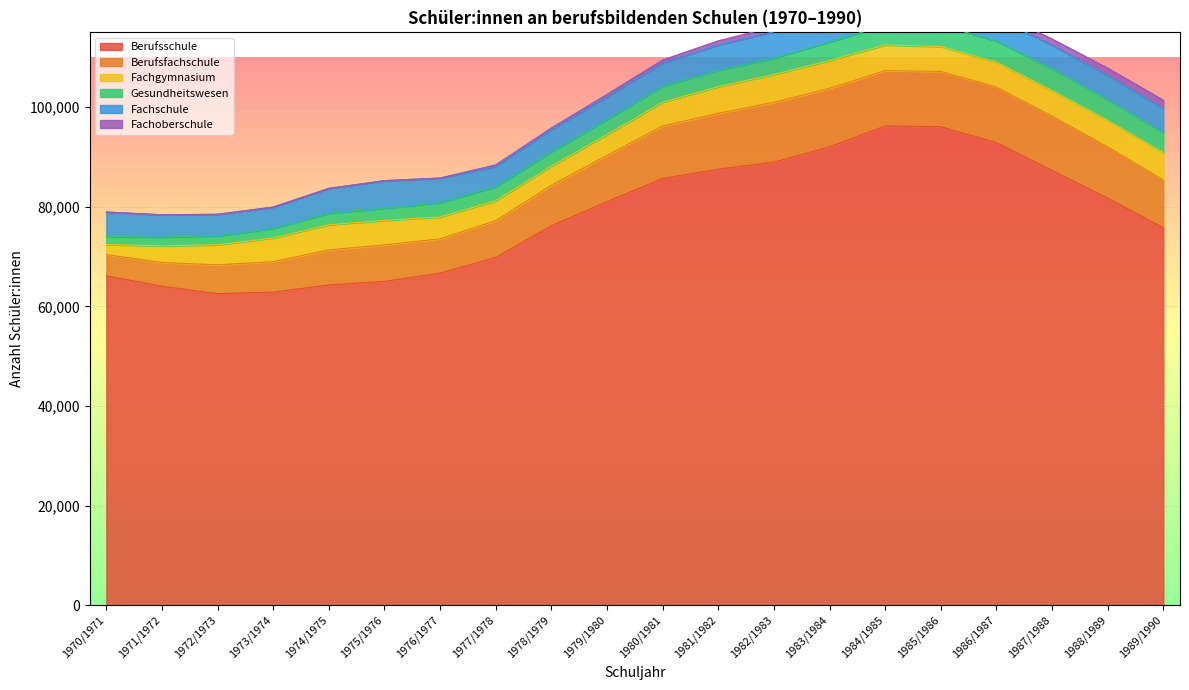

The Berufsschule series shows 30282 at 1977/1978. True or false?

False